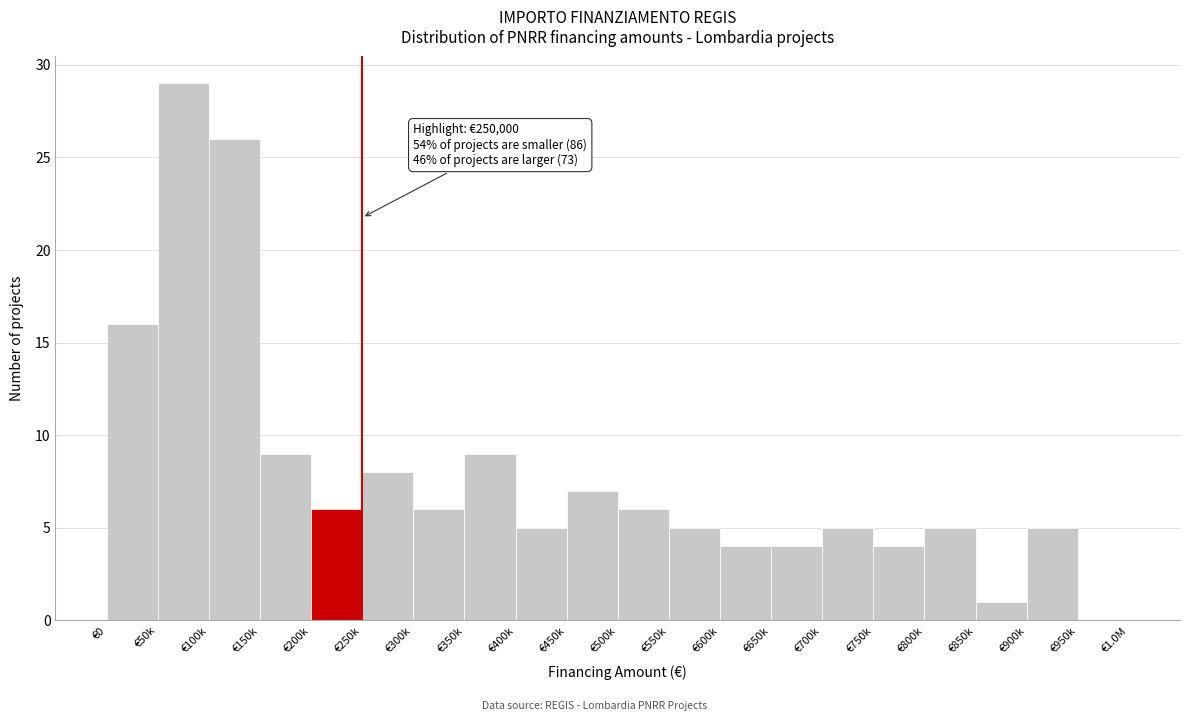

Reading left to right, extract all data points from this chart.

€0=16	€50k=29	€100k=26	€150k=9	€200k=6	€250k=8	€300k=6	€350k=9	€400k=5	€450k=7	€500k=6	€550k=5	€600k=4	€650k=4	€700k=5	€750k=4	€800k=5	€850k=1	€900k=5	€950k=0